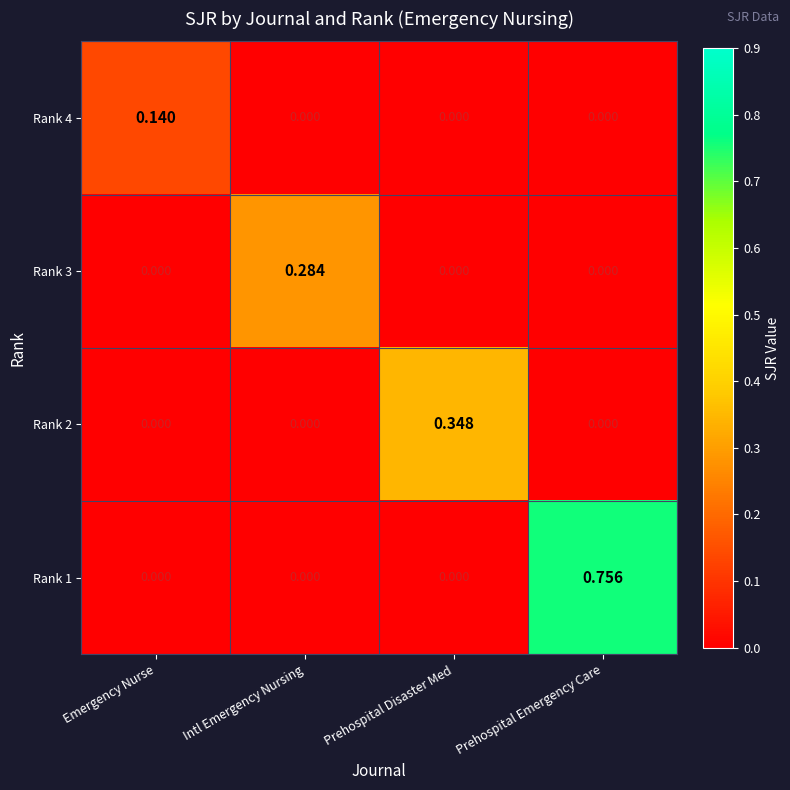

Which category has the highest value in the Rank 1 series?

Prehospital Emergency Care